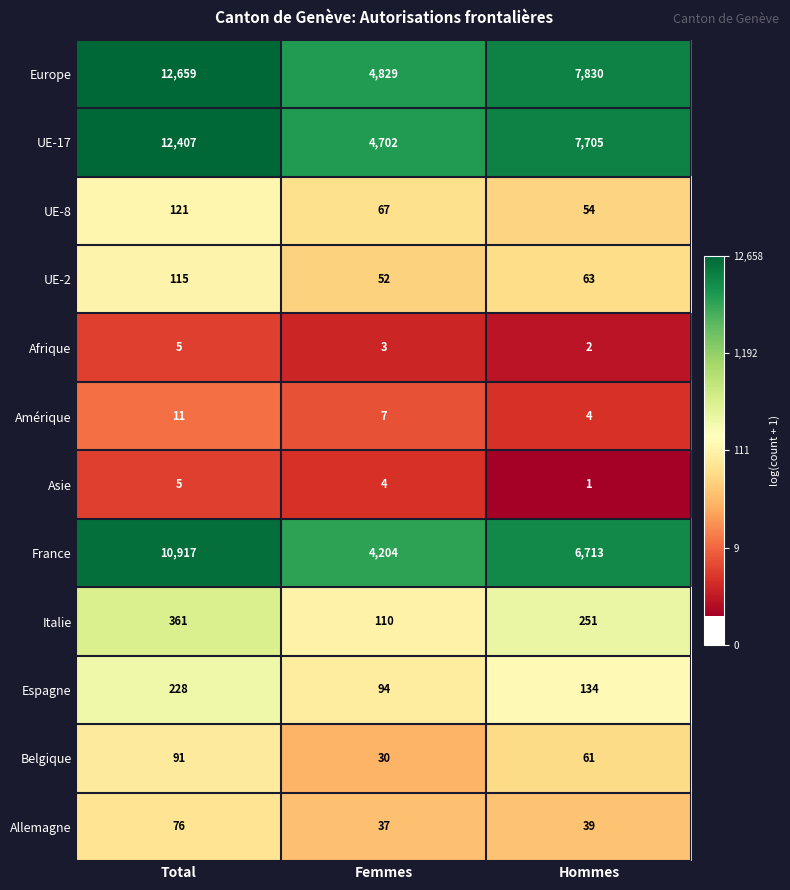

Is the value of UE-2 at Total greater than the value of Amérique at Femmes?

Yes